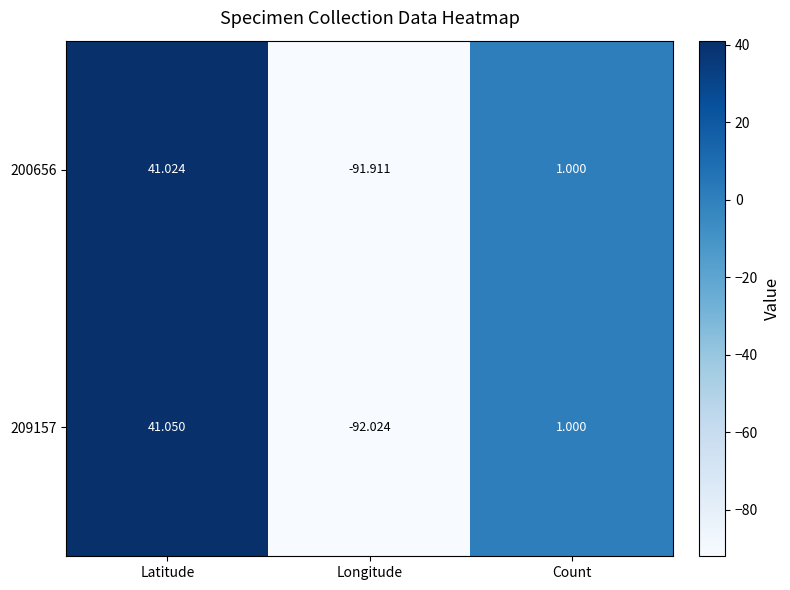

Which category has the lowest value across all series?

Longitude